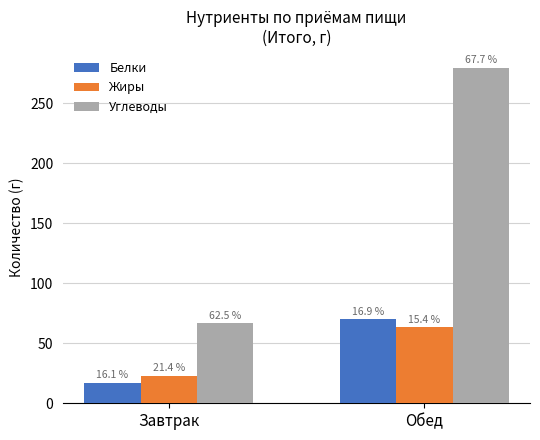

What are all the series names shown in the legend?

Белки, Жиры, Углеводы